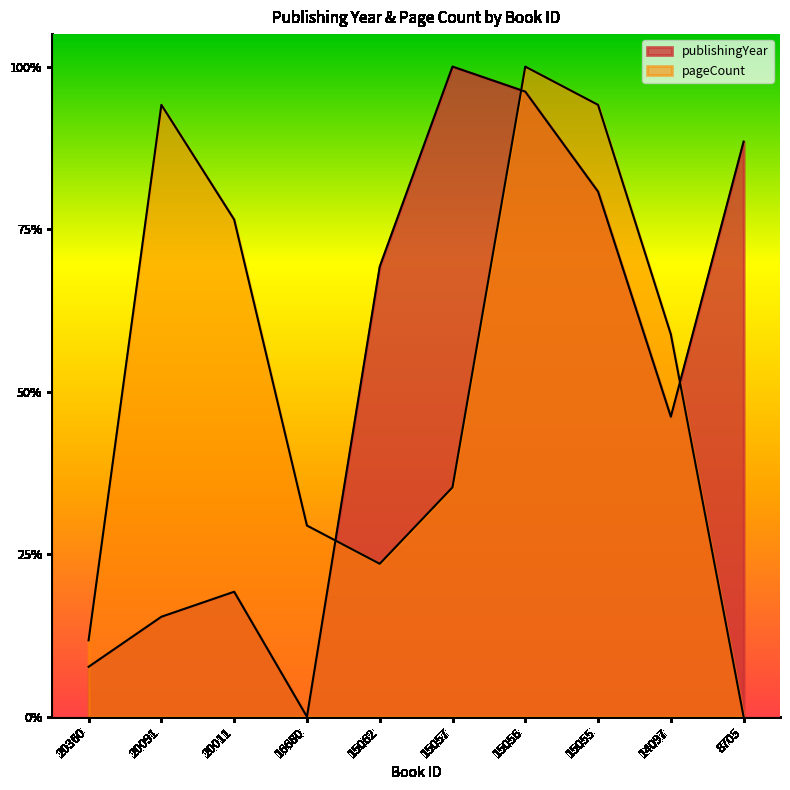

What is the value of the publishingYear point at the 6th from the left?

1.0